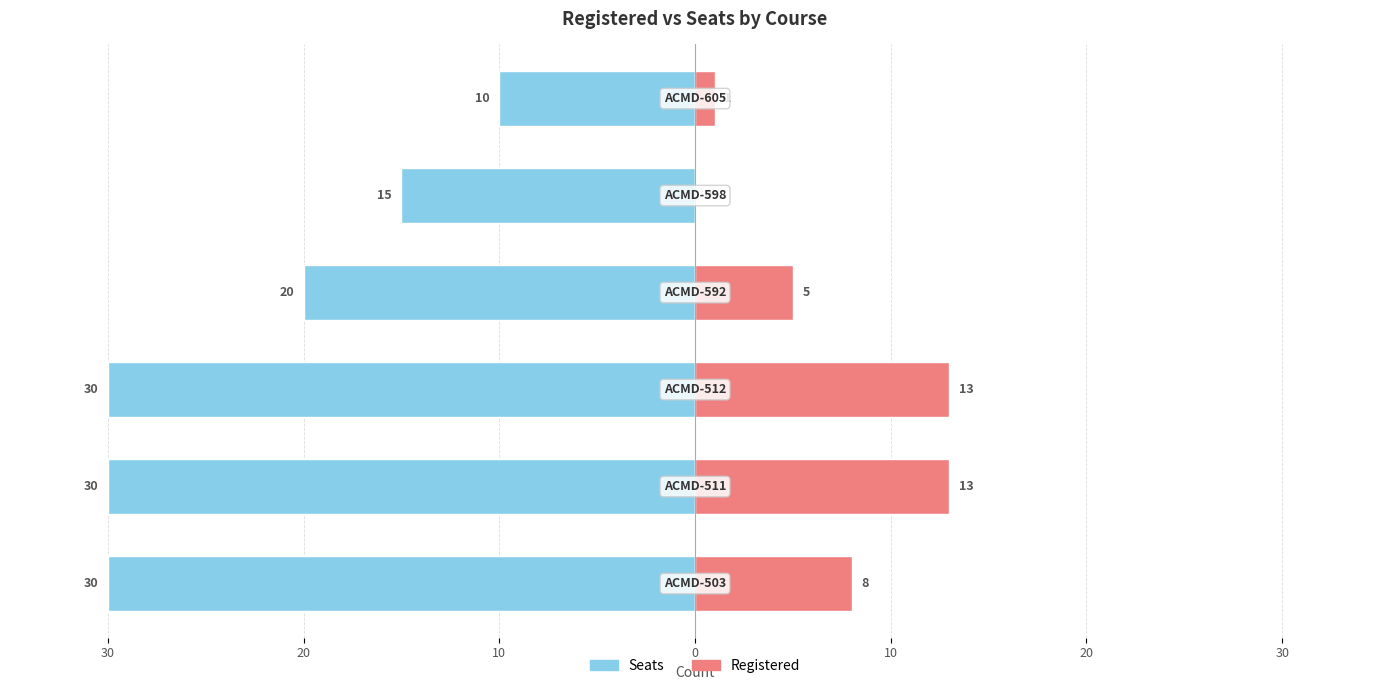

Reading left to right, transcribe all the data shown in this chart.

Seats: 40=-30	30=-30	20=-30	10=-20	0=-15	10=-10
Registered: 40=8	30=13	20=13	10=5	0=0	10=1